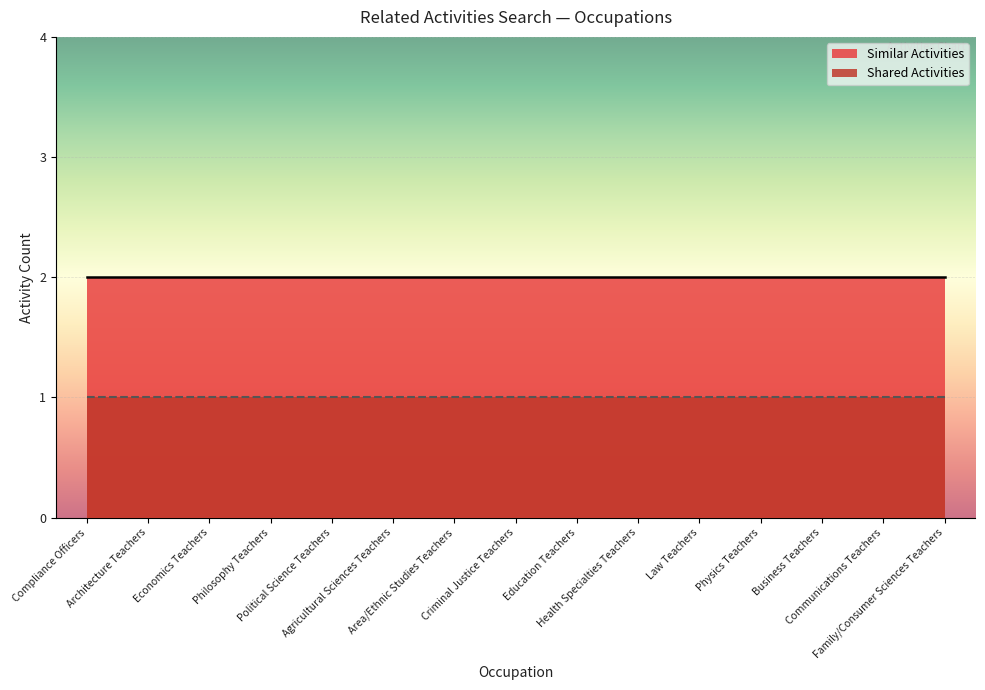

What are all the series names shown in the legend?

Similar Activities, Shared Activities